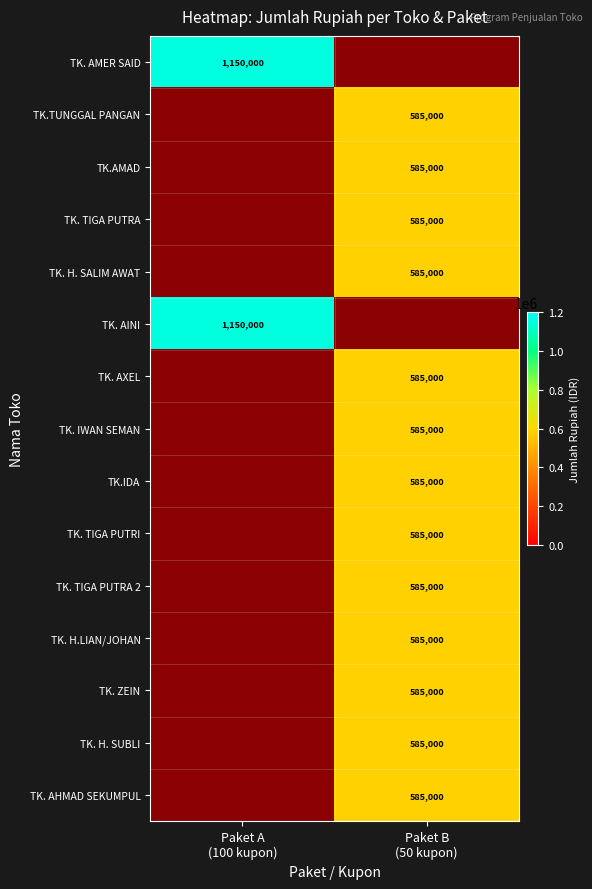

At which label is TK. AHMAD SEKUMPUL closest to 1?

Paket A (100 kupon)